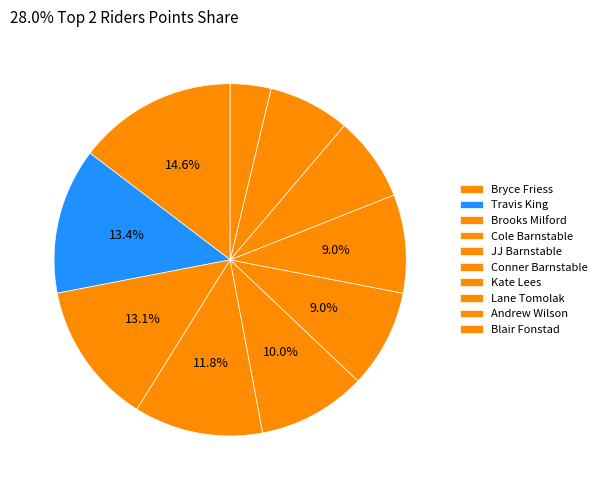

Do Lane Tomolak and Conner Barnstable together represent more than half of the pie?

No